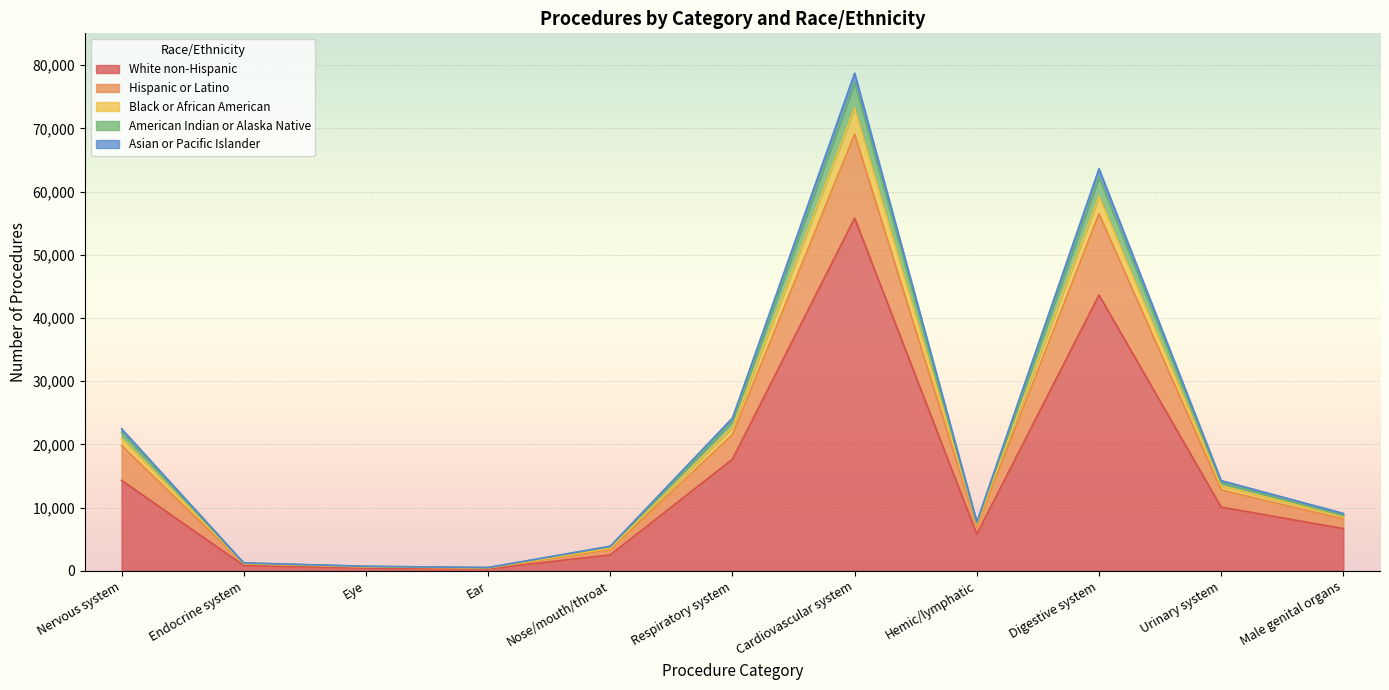

At which category is the sum across all series the highest?

Cardiovascular system